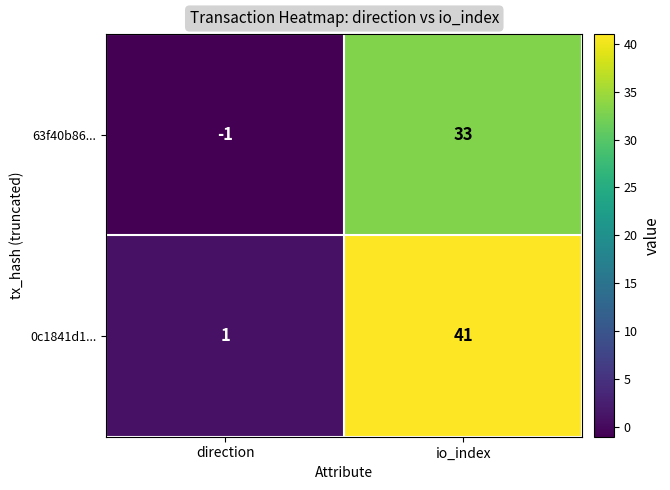

Reading left to right, what are all the values shown in this chart?

63f40b86...: direction=-1	io_index=33
0c1841d1...: direction=1	io_index=41